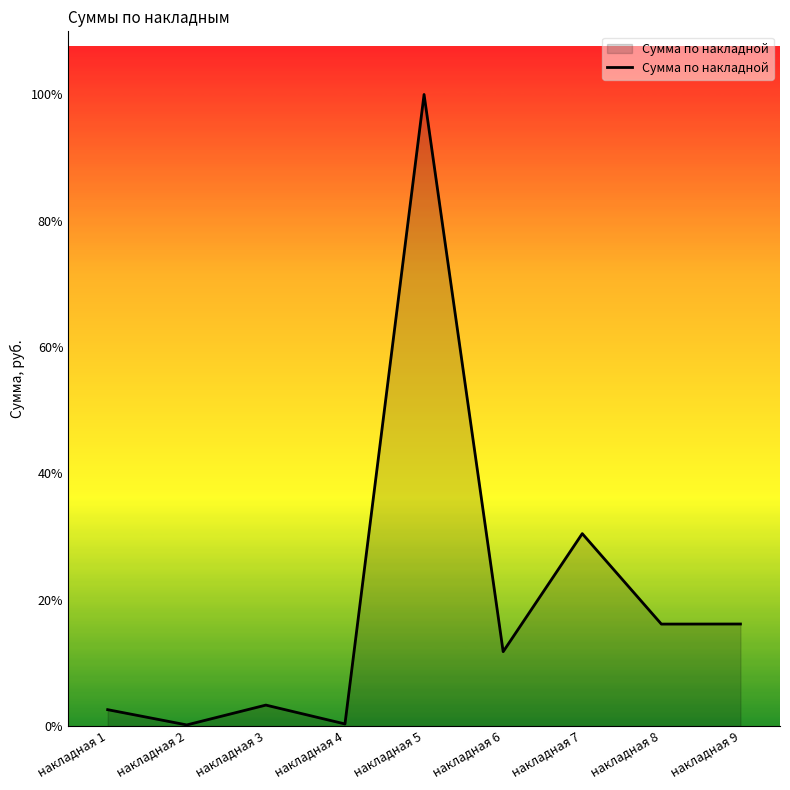

True or false: the data has more than 1 interior local peaks.

True